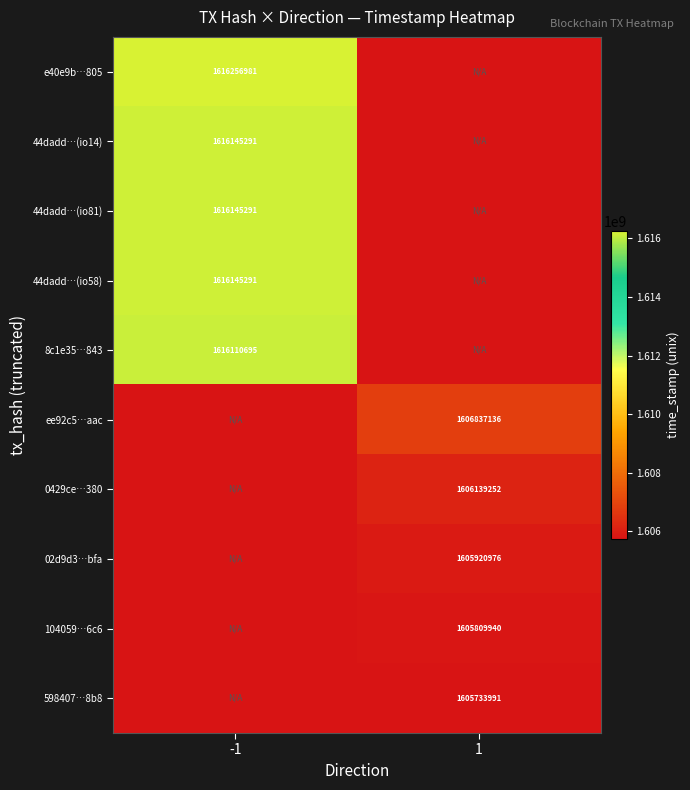

The value of ee92c5…aac at 1 is 2448725596. True or false?

False